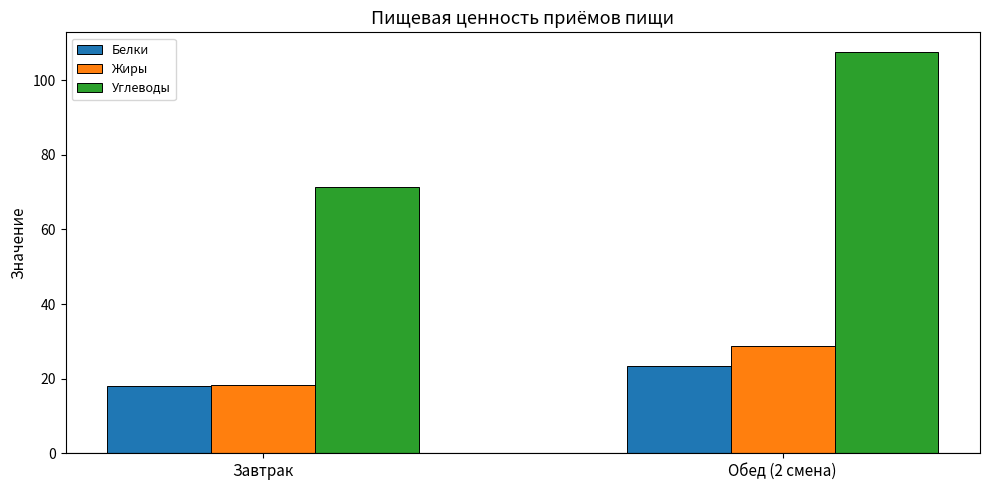

At which label is Углеводы closest to 89?

Завтрак